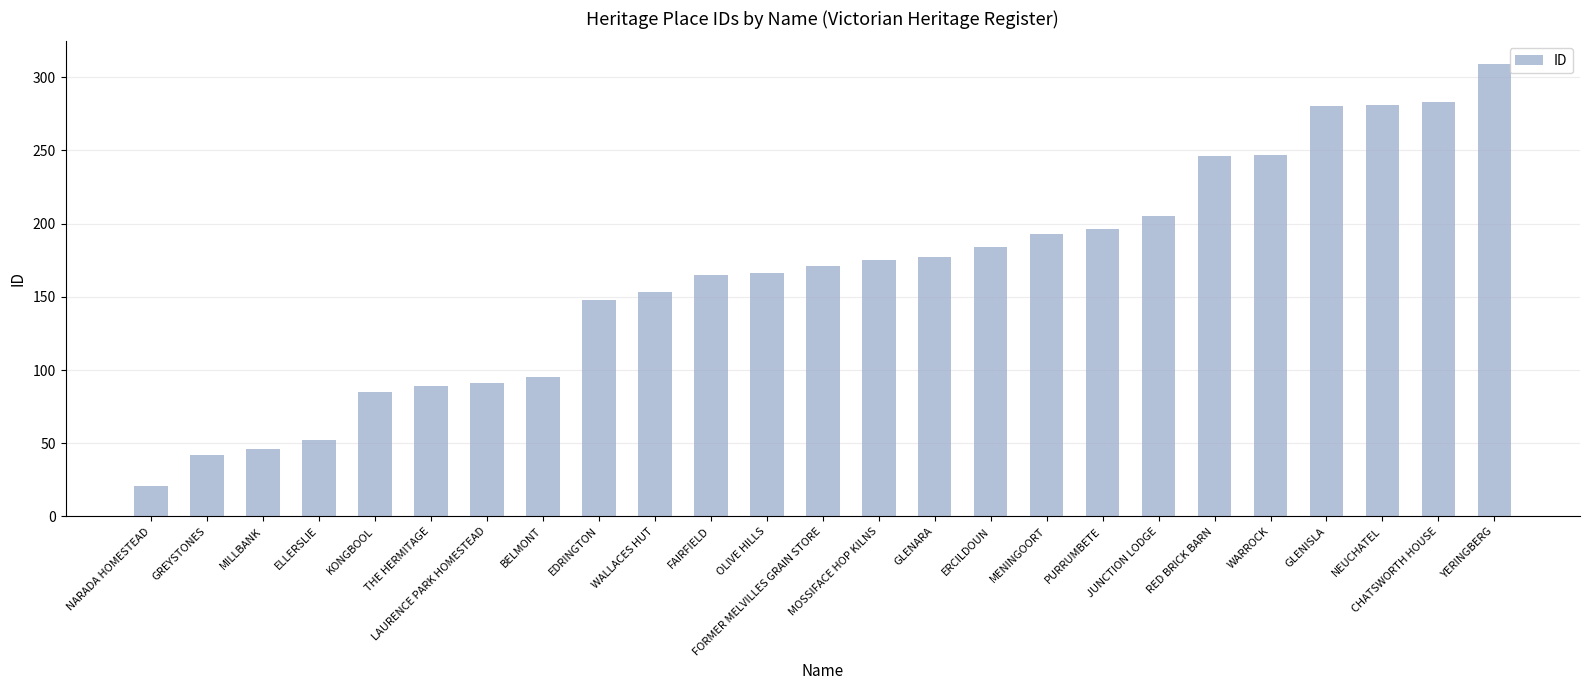

Approximately how many times larger is the value at LAURENCE PARK HOMESTEAD compared to CHATSWORTH HOUSE?

0.3